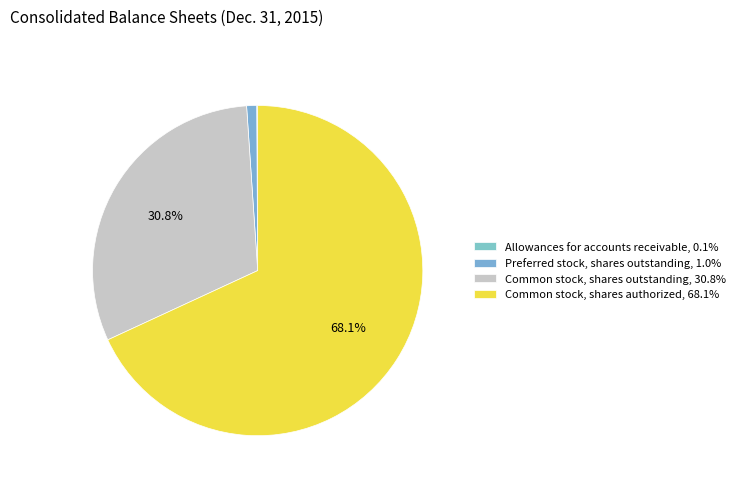

How many segments does this pie chart have?

4